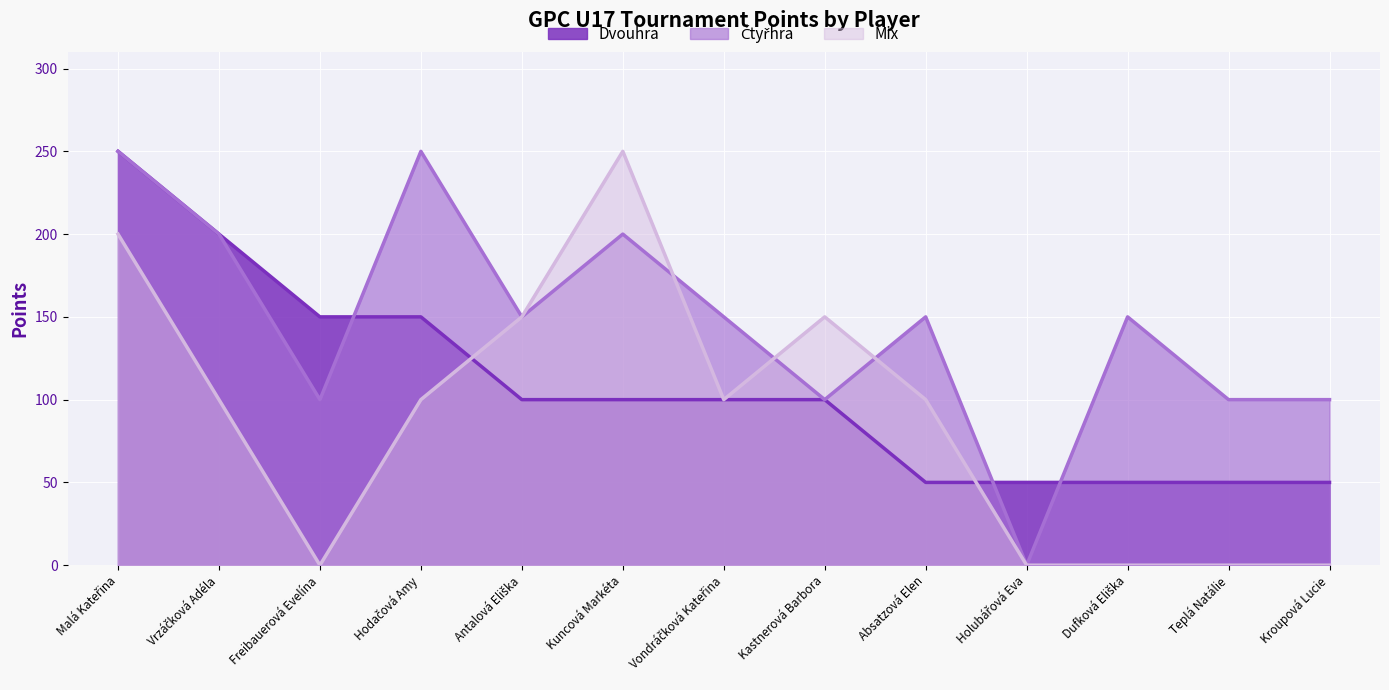

True or false: Čtyřhra has more than 0 interior local peaks.

True